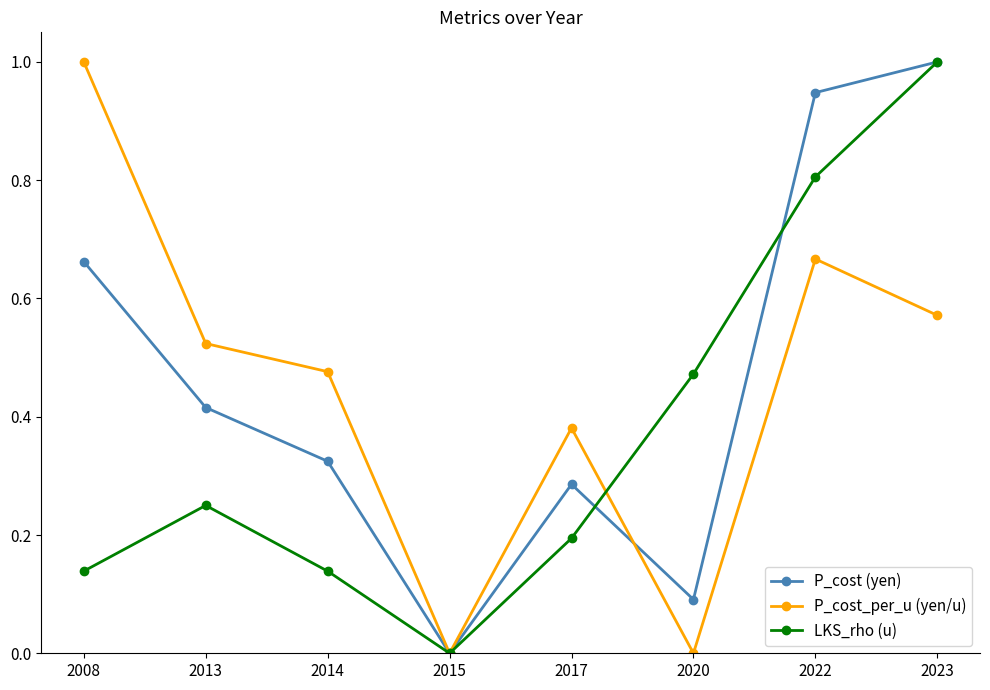

Which series changed the most between 2014 and 2022?

LKS_rho (u)